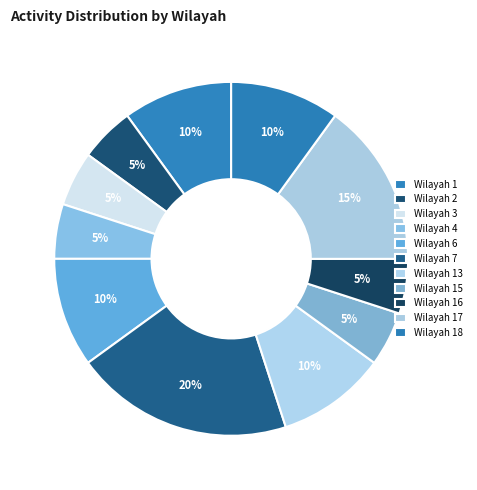

Is it true that Wilayah 6 is 10% of the pie?

True